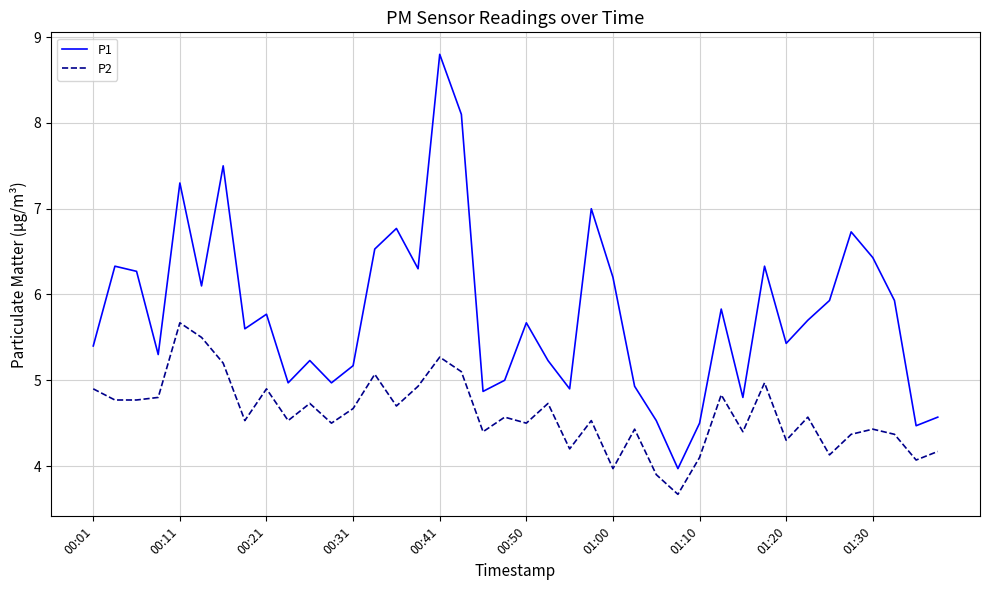

What is the maximum value for P1?

8.8